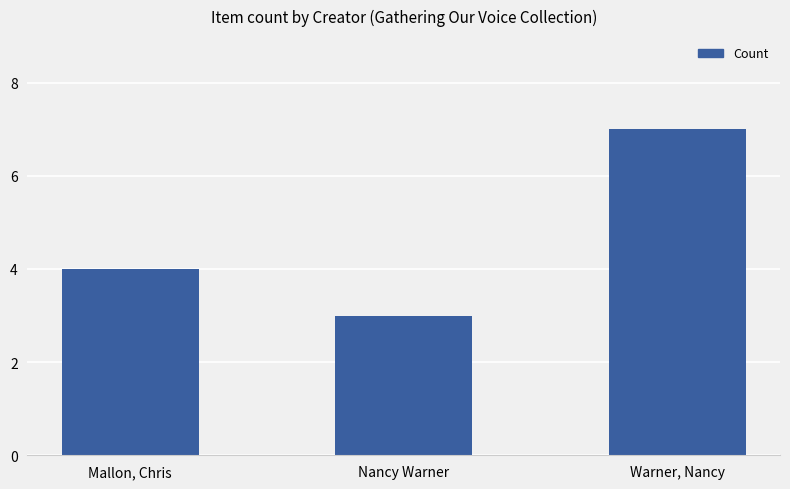

Reading right to left, list all the values displayed in this chart.

Warner, Nancy=7	Nancy Warner=3	Mallon, Chris=4